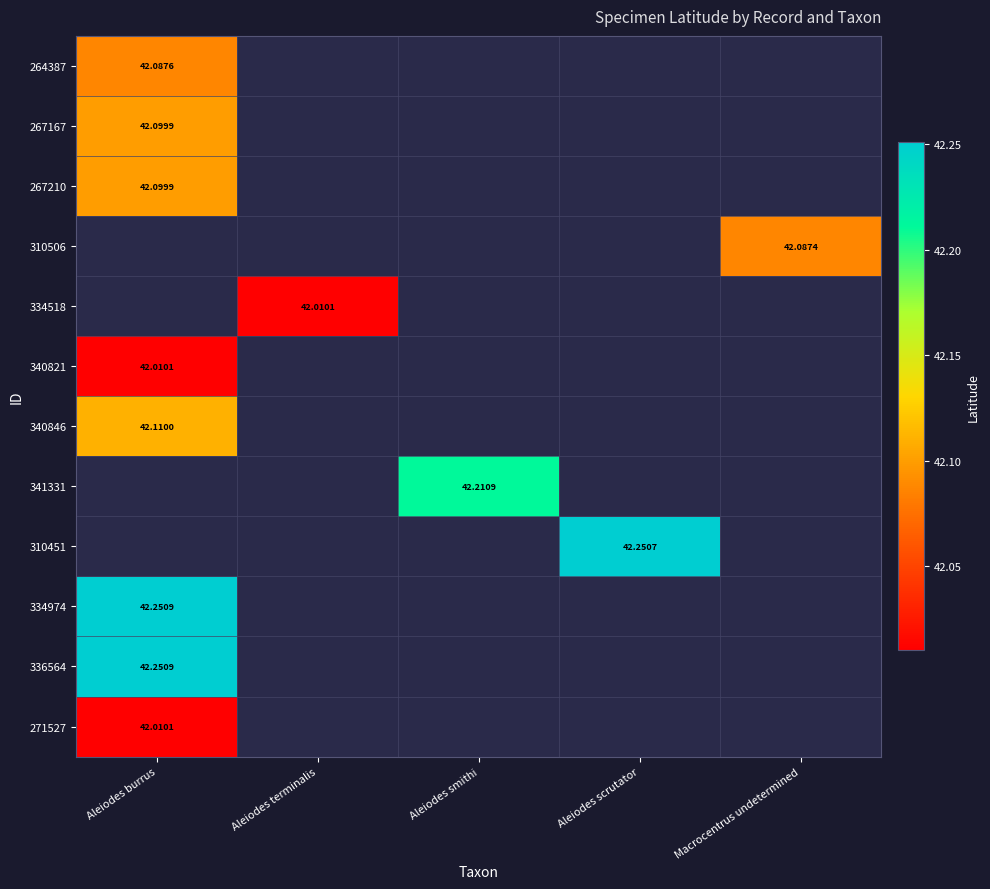

How many values in 267167 are above zero?

1